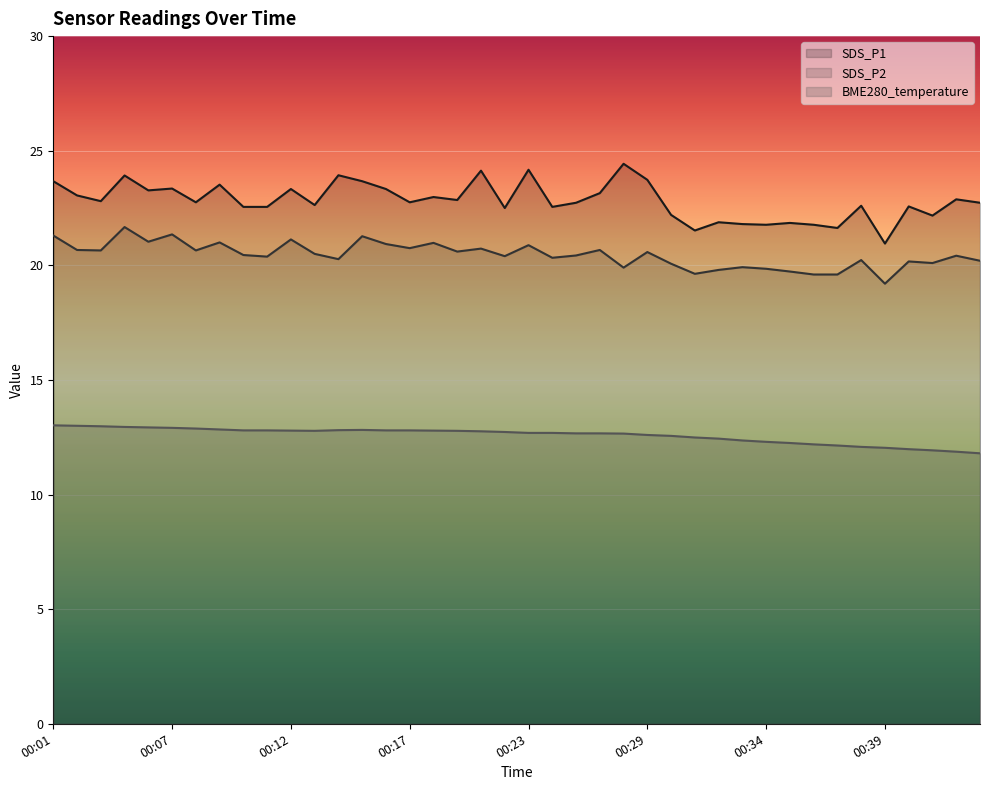

What is the sum of the SDS_P2 values at 00:04 and 00:23?

42.5